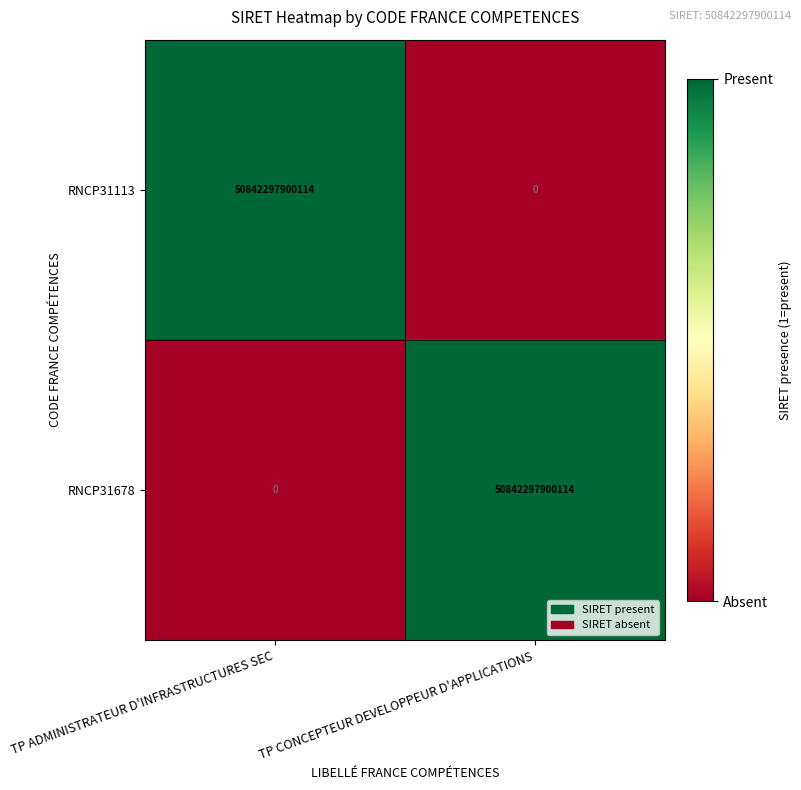

Rank the series at TP ADMINISTRATEUR D'INFRASTRUCTURES SEC from highest to lowest value.

RNCP31113, RNCP31678